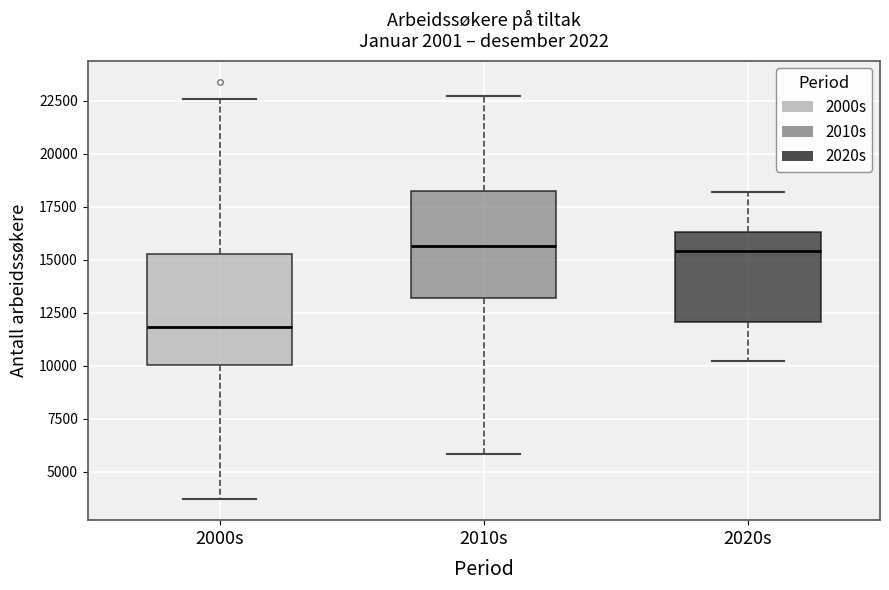

Which box's median line is the lowest?

2000s